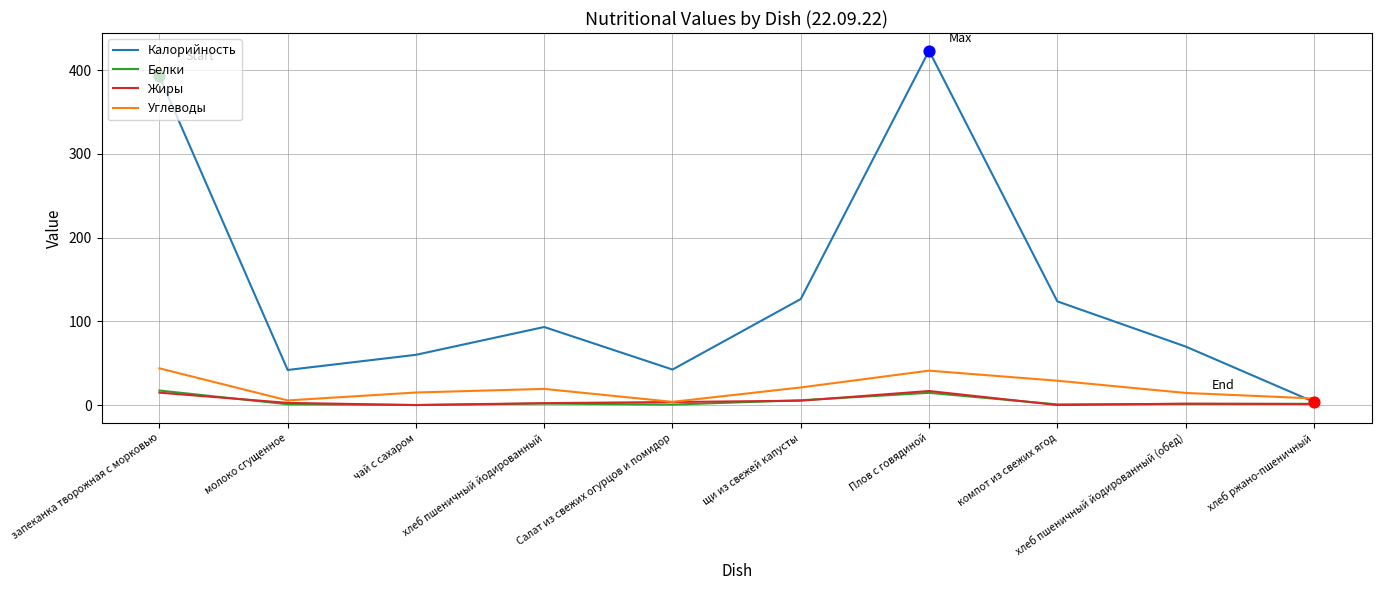

What is the total value across all series at хлеб пшеничный йодированный?

116.6